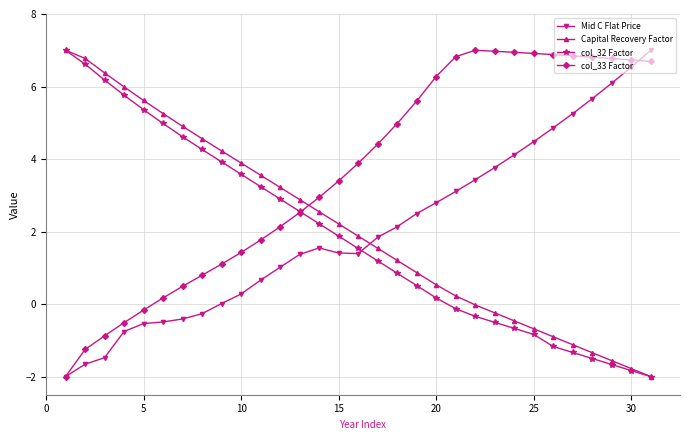

Which series has the largest total across all categories?

col_33 Factor